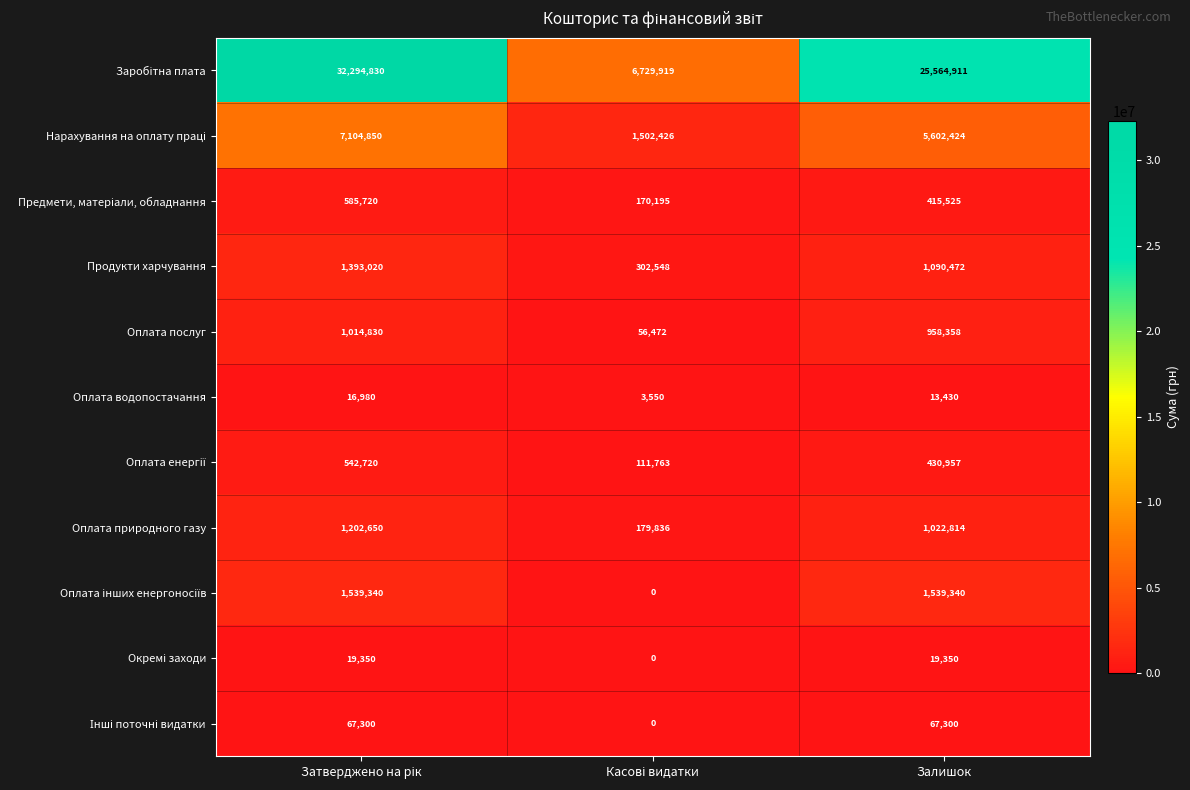

What is the sum of all Оплата природного газу values?

2405300